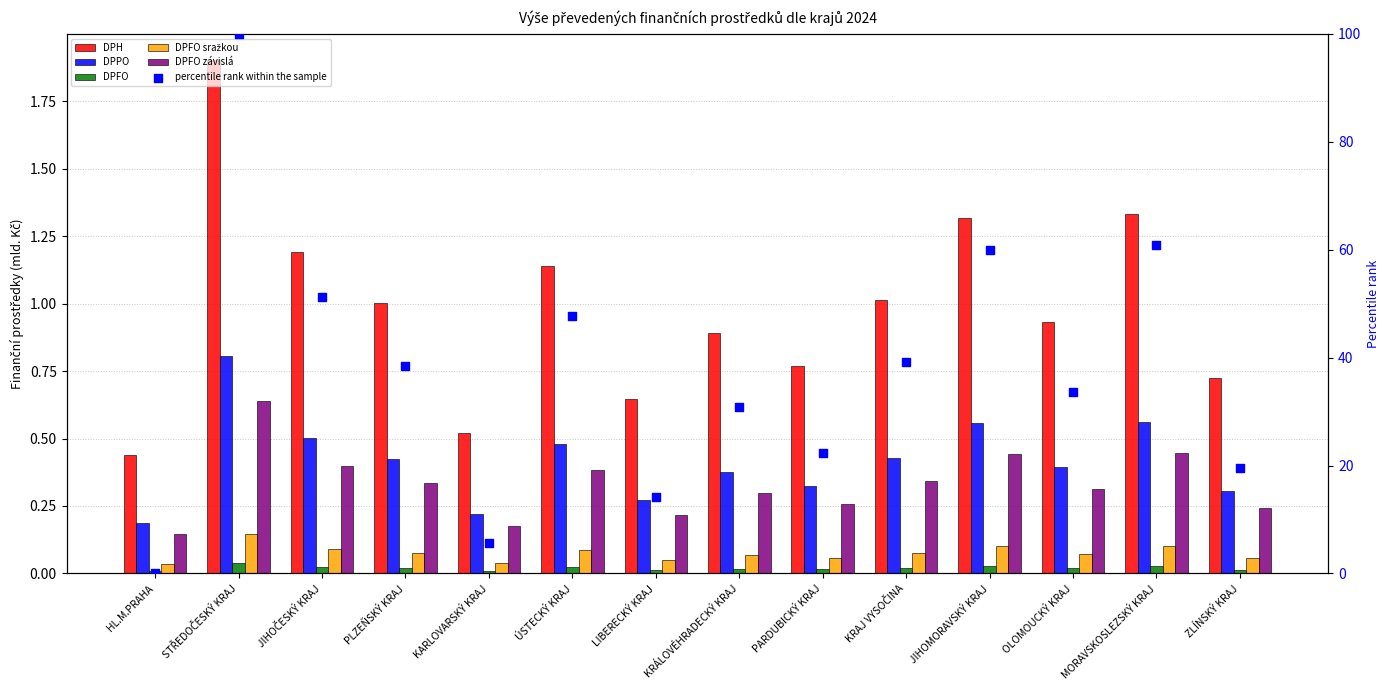

Which series has the largest total across all categories?

percentile rank within the sample